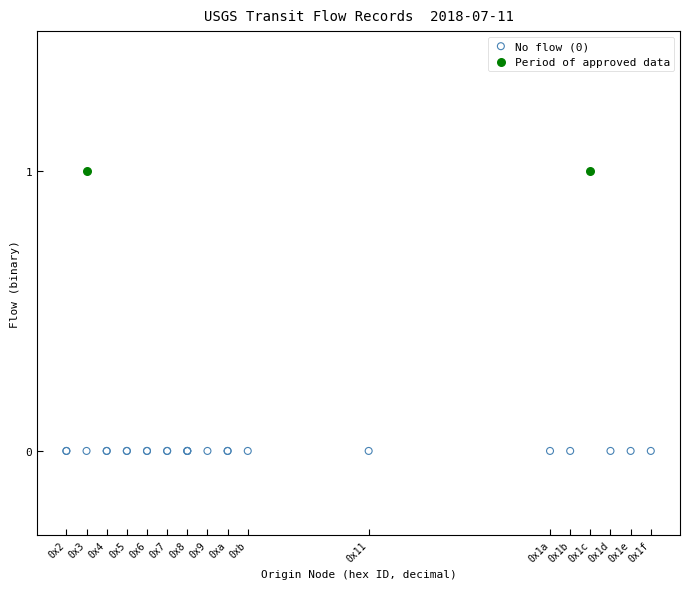

Which series reaches the maximum Y coordinate?

Period of approved data